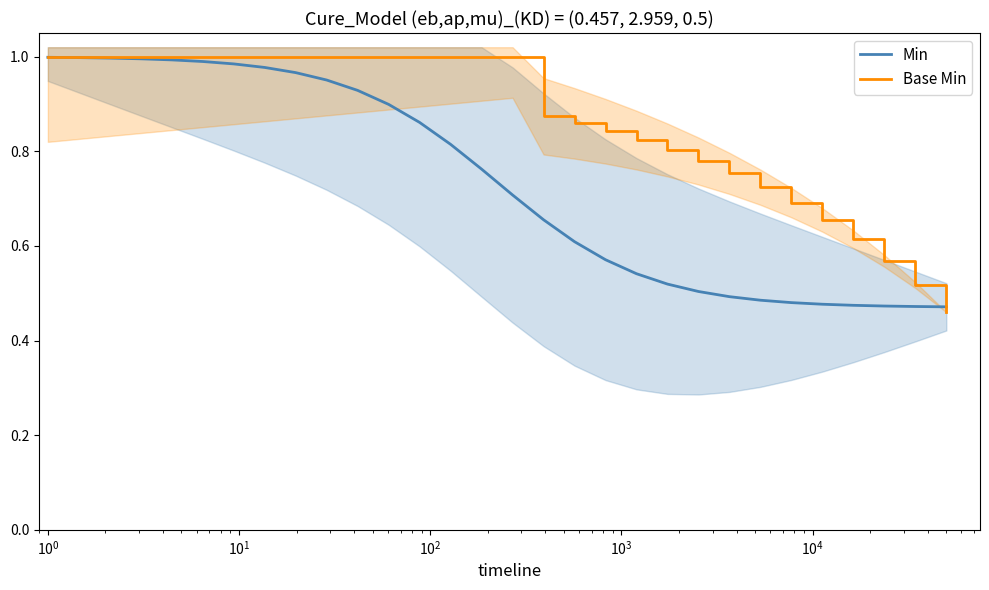

True or false: Base Min and Min cross at least once.

True